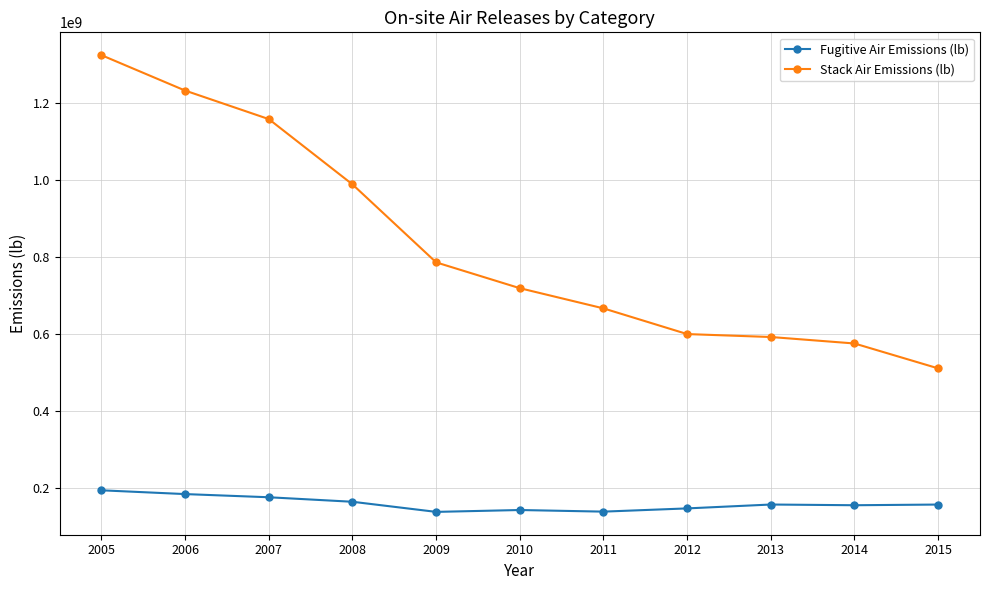

Rank the series by their average value, from highest to lowest.

Stack Air Emissions (lb), Fugitive Air Emissions (lb)